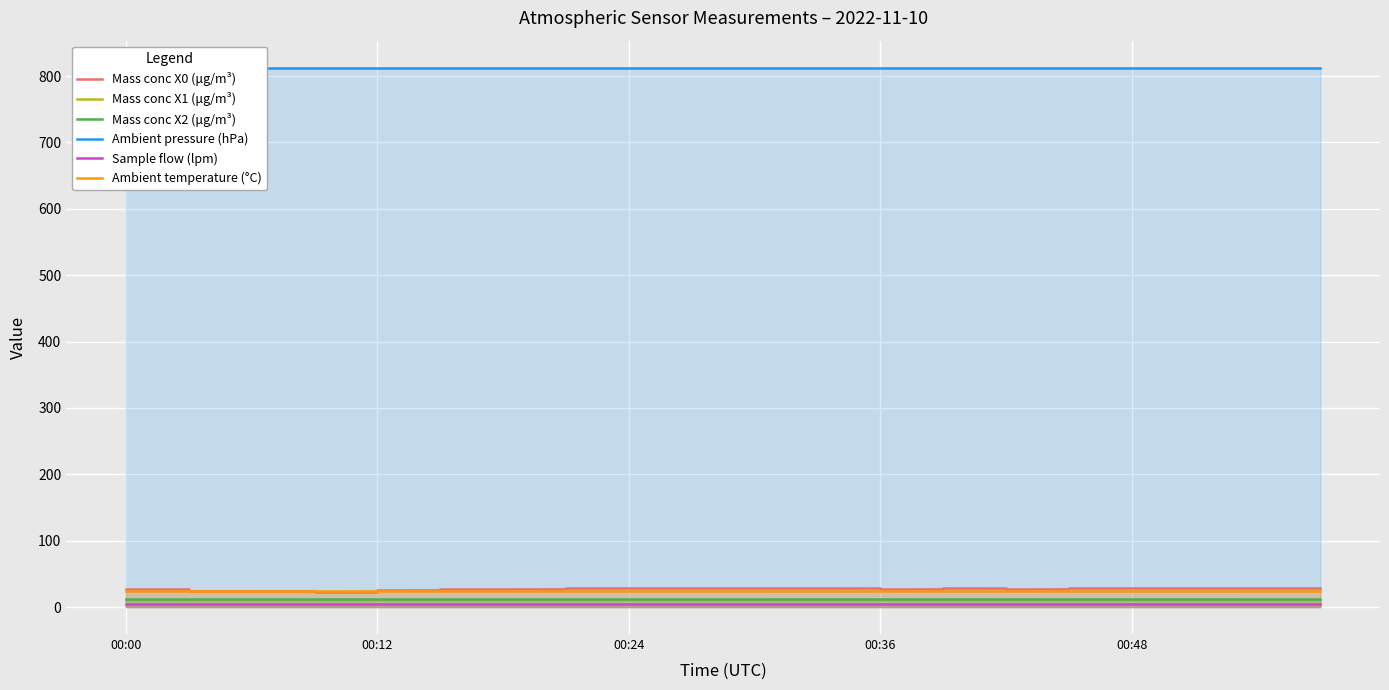

Which series has the widest spread of values?

Mass conc X0 (μg/m³)